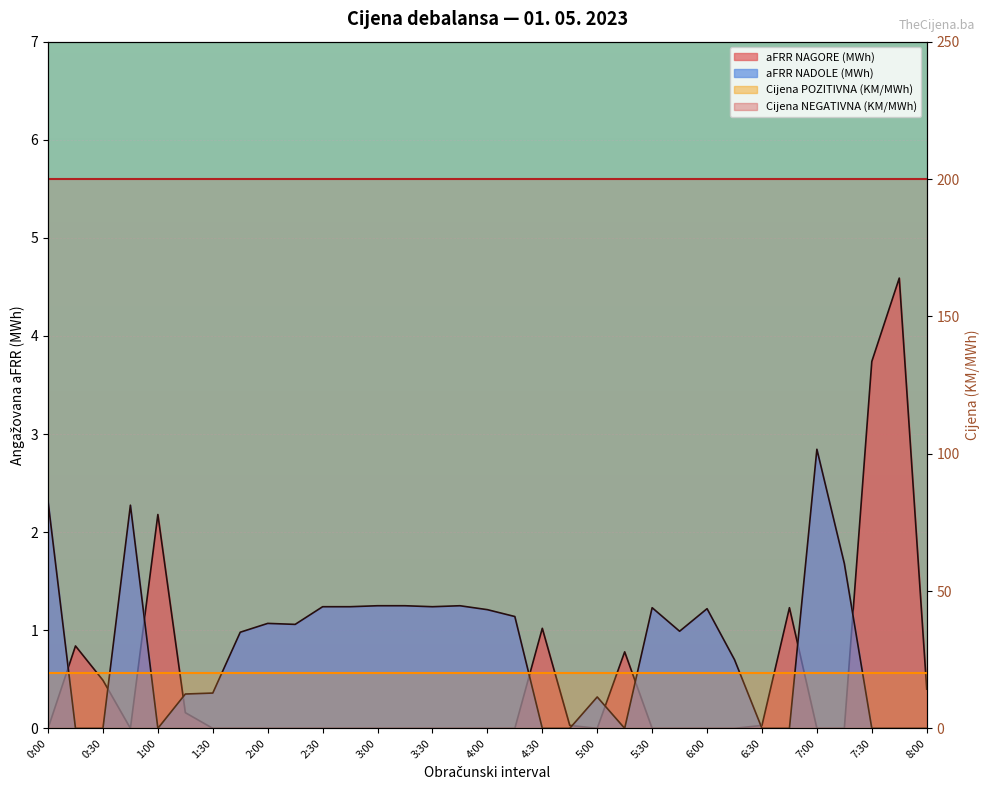

At which label does aFRR NADOLE (MWh) reach its peak?

7:00